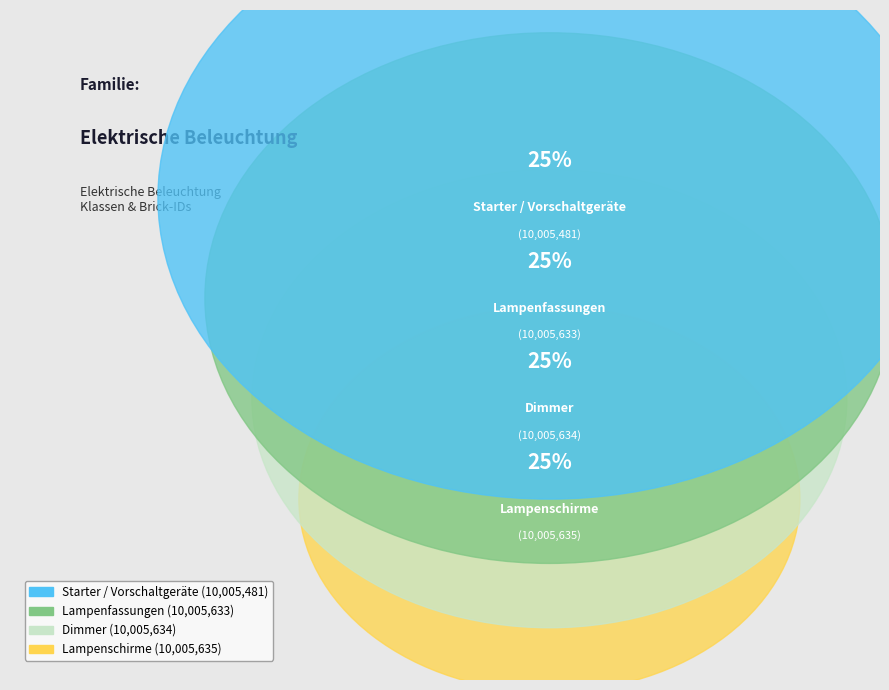

Rank the categories by value from lowest to highest.

Starter / Vorschaltgeräte, Lampenfassungen, Dimmer, Lampenschirme